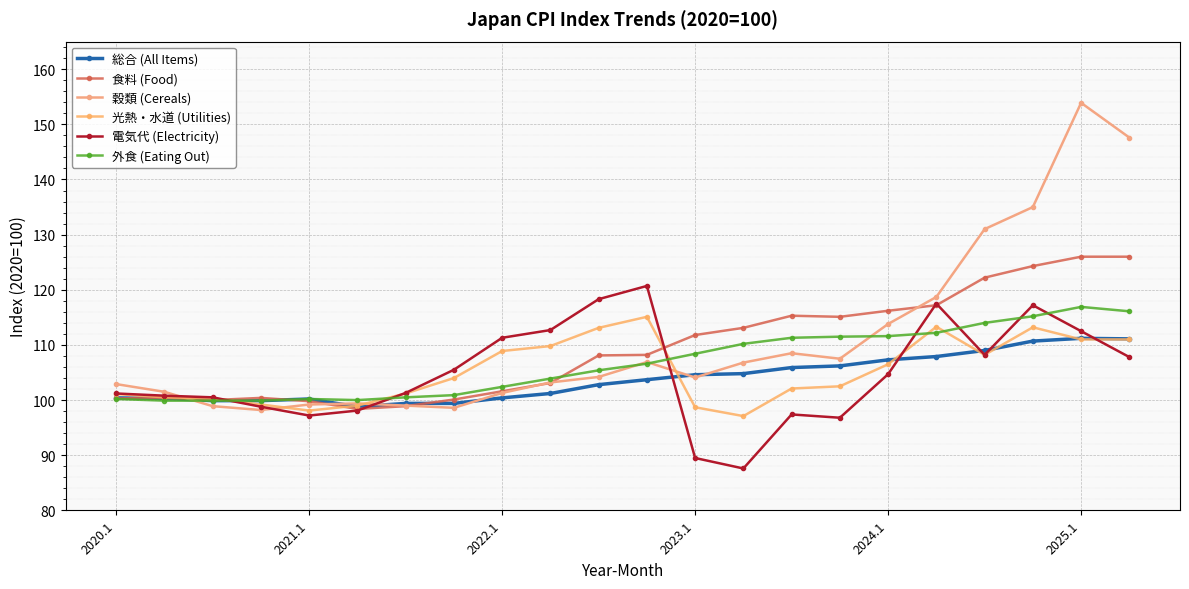

What is the lowest value of the 外食 (Eating Out) series?

99.9